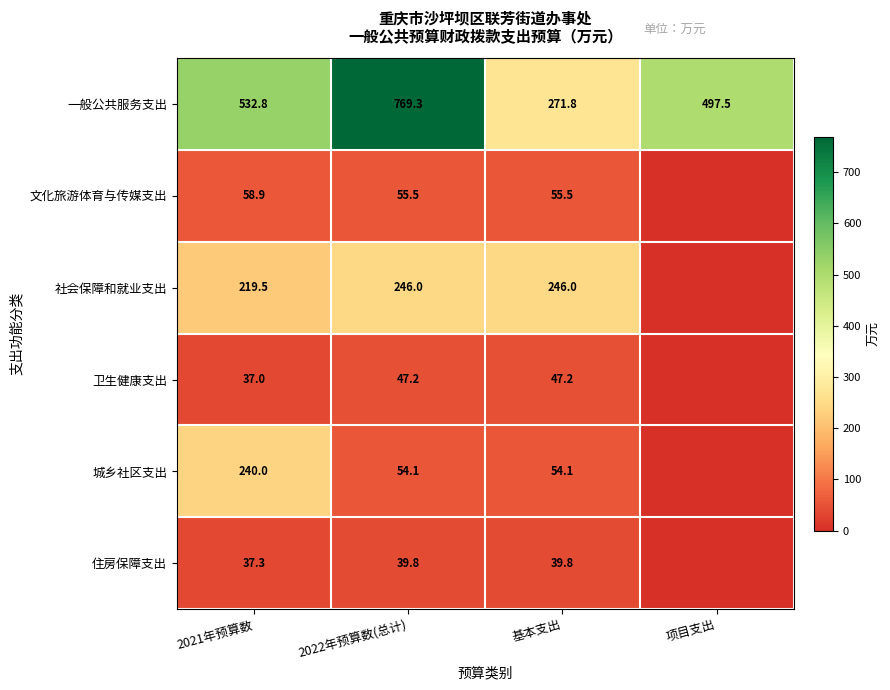

What is the sum of the 社会保障和就业支出 values at 2022年预算数(总计) and 基本支出?

492.0